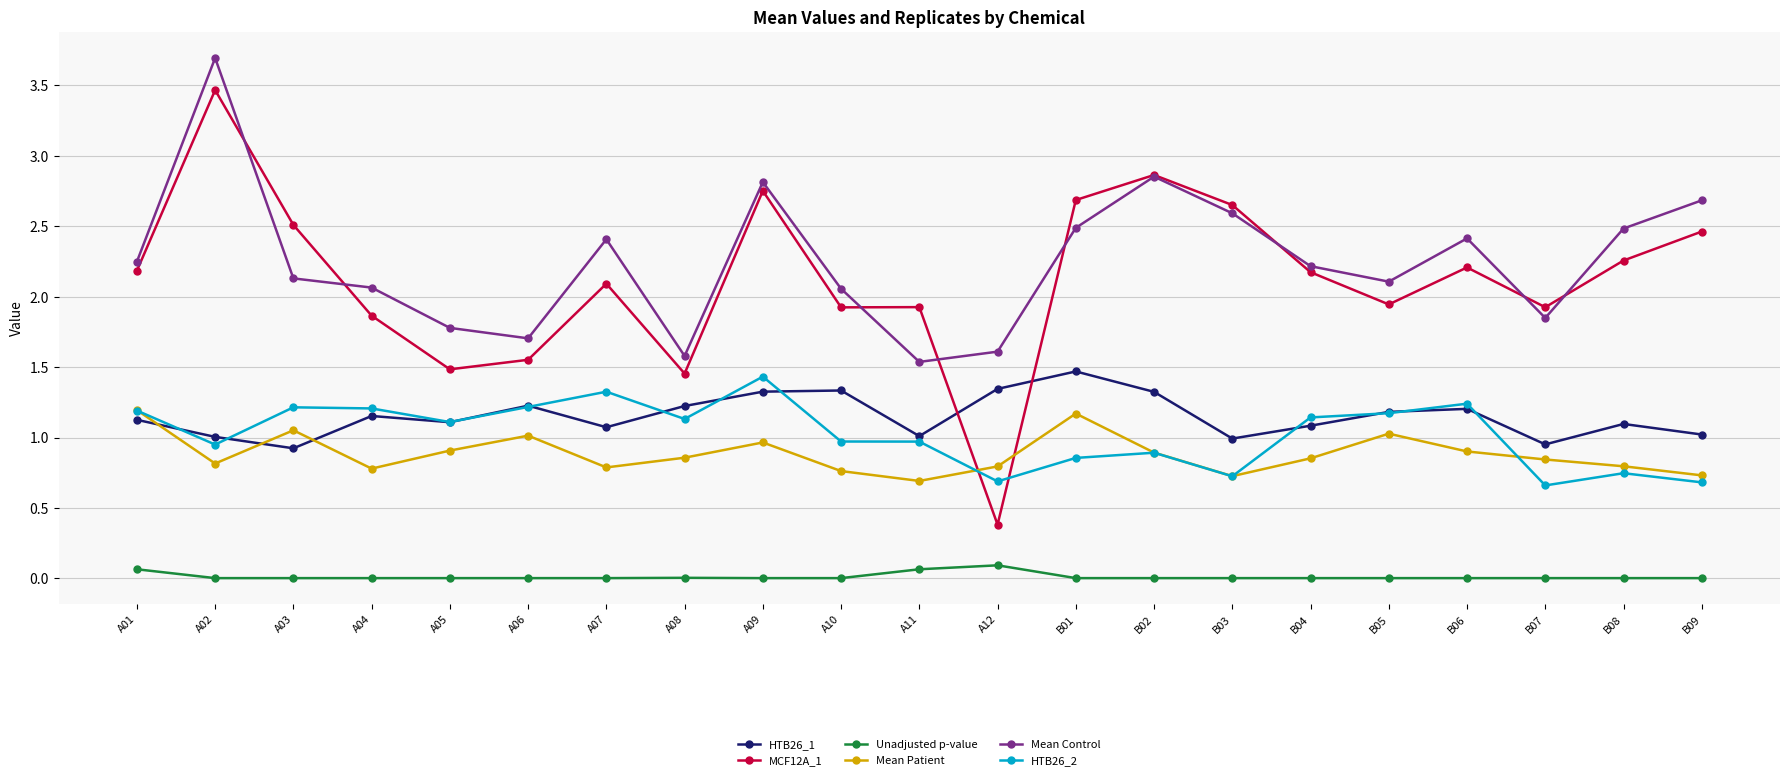

At which category does HTB26_1 reach its first local valley?

A03